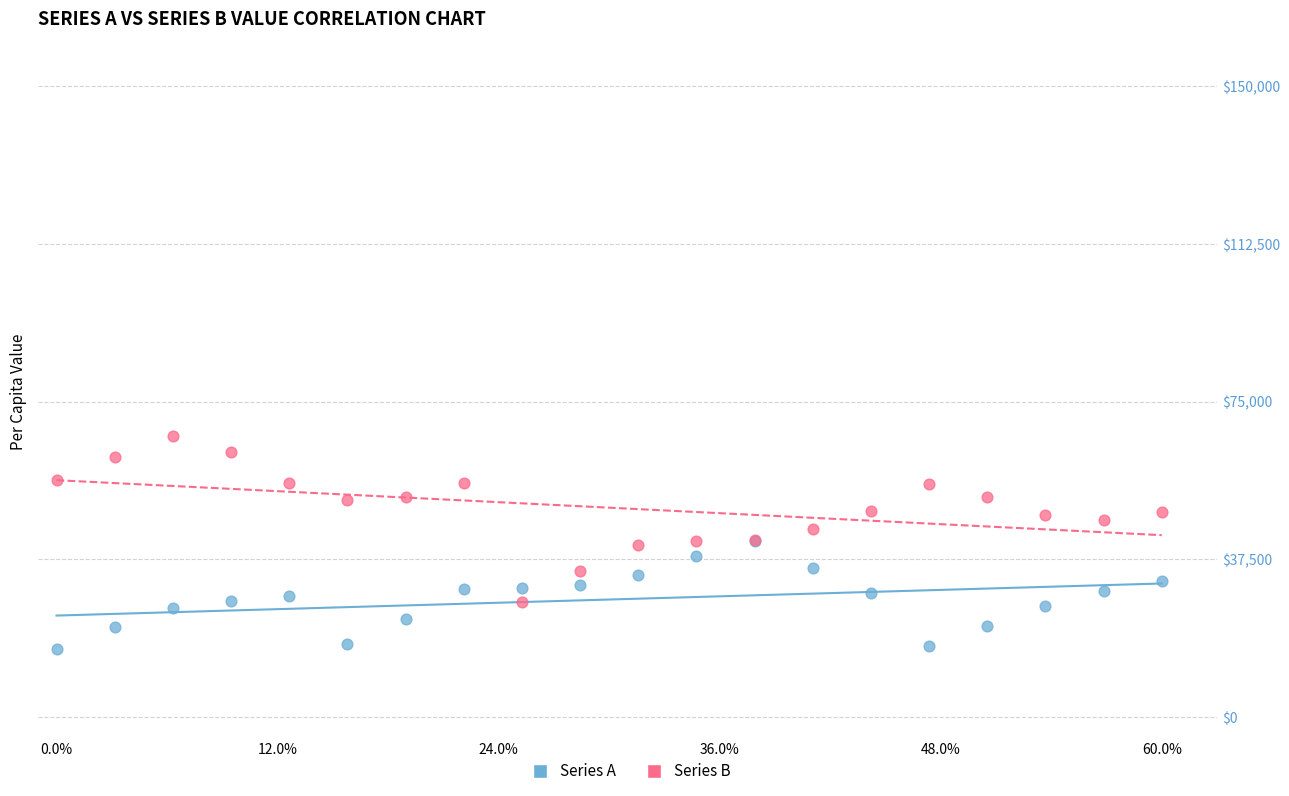

What are all the series names shown in the legend?

Series A, Series B